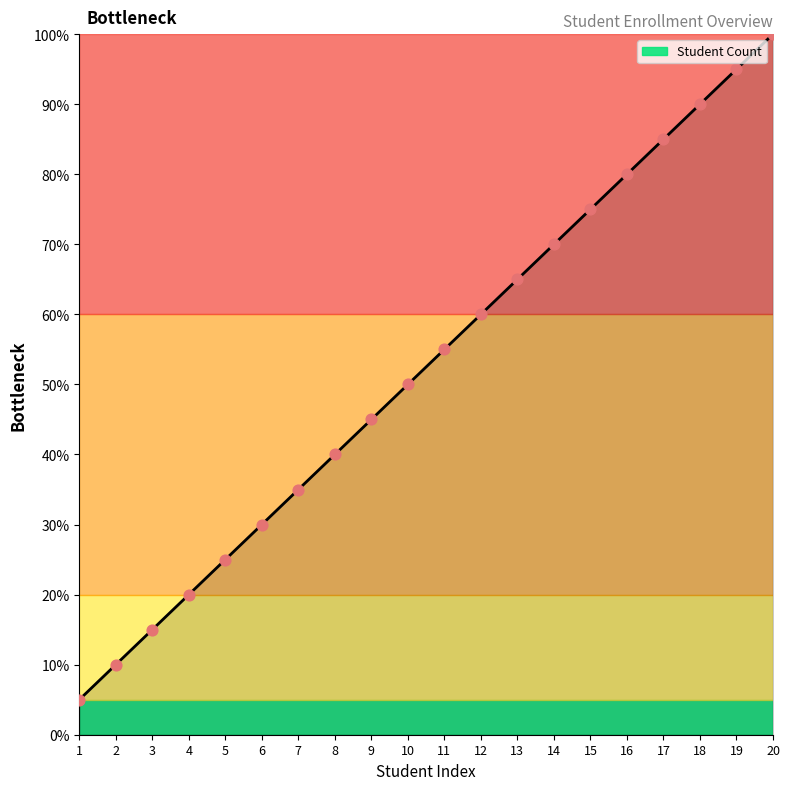

What is the change in value from 3 to 4?

+5.0